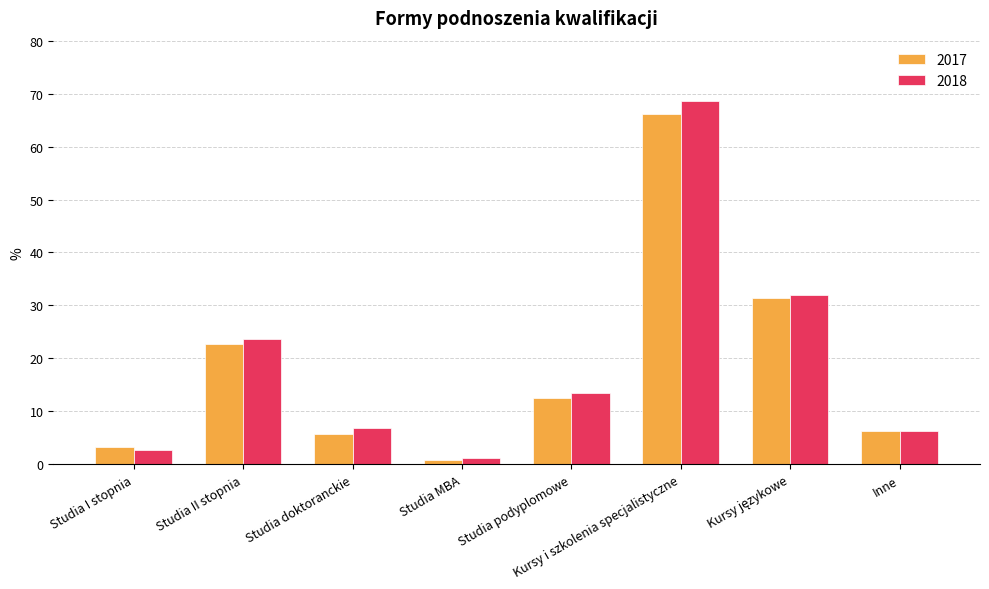

Read the 2017 value at Studia II stopnia.

22.7